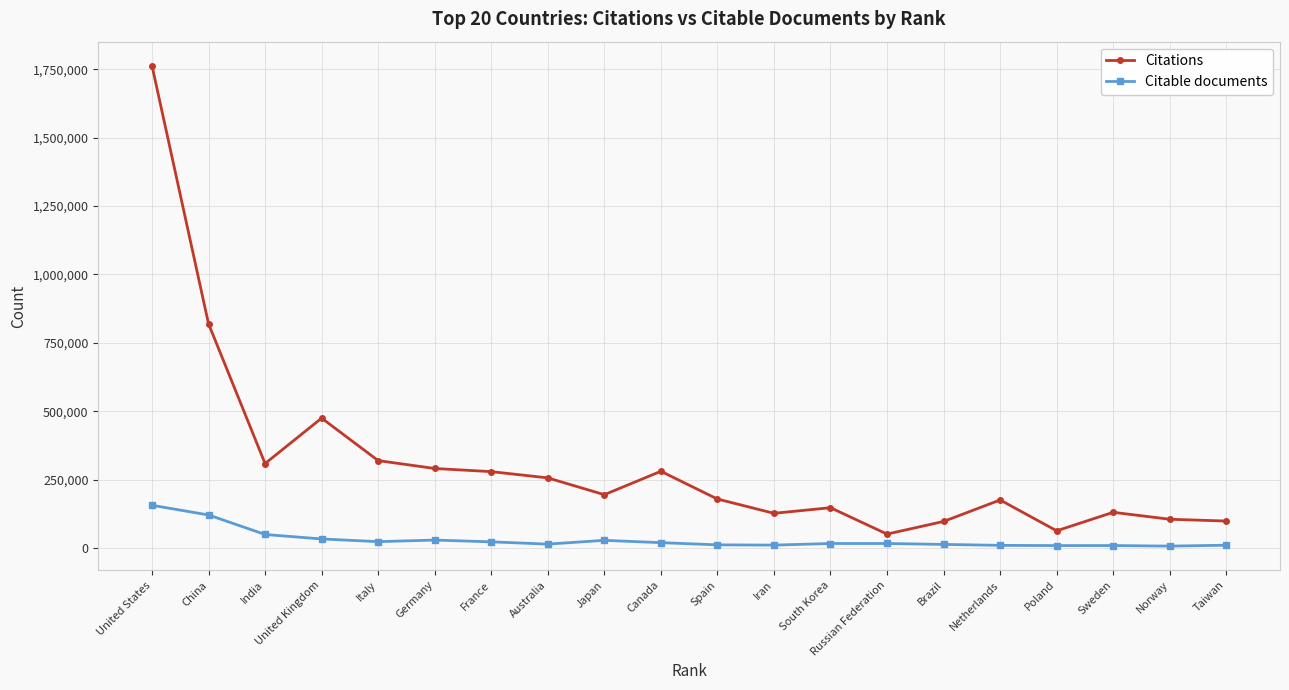

True or false: Citable documents and Citations cross at least once.

False